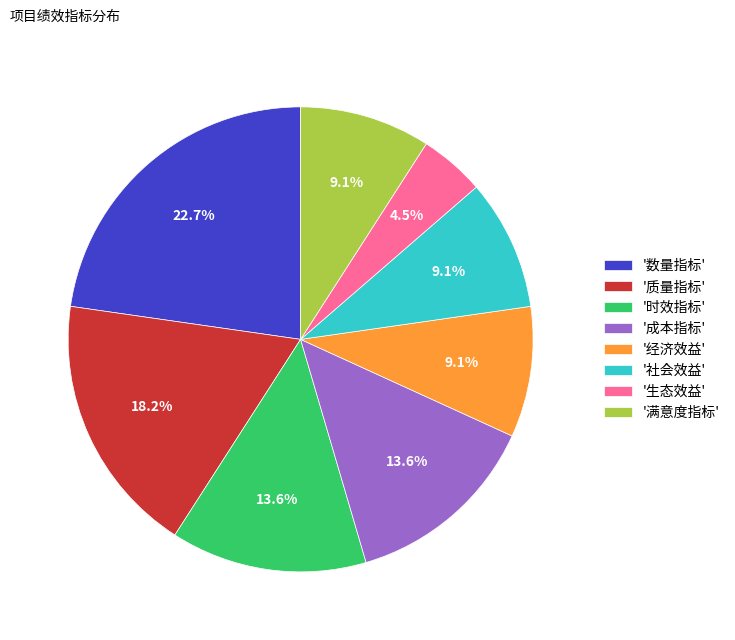

Does '成本指标' represent more than half of the total?

No